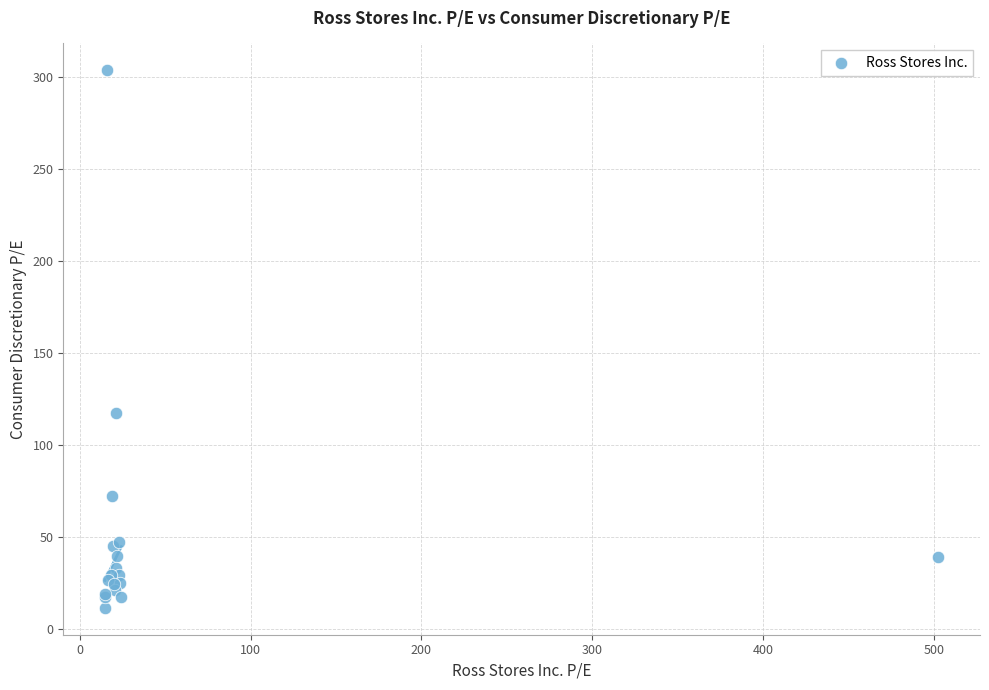

What Y value in the scatter plot is closest to 157?

117.3